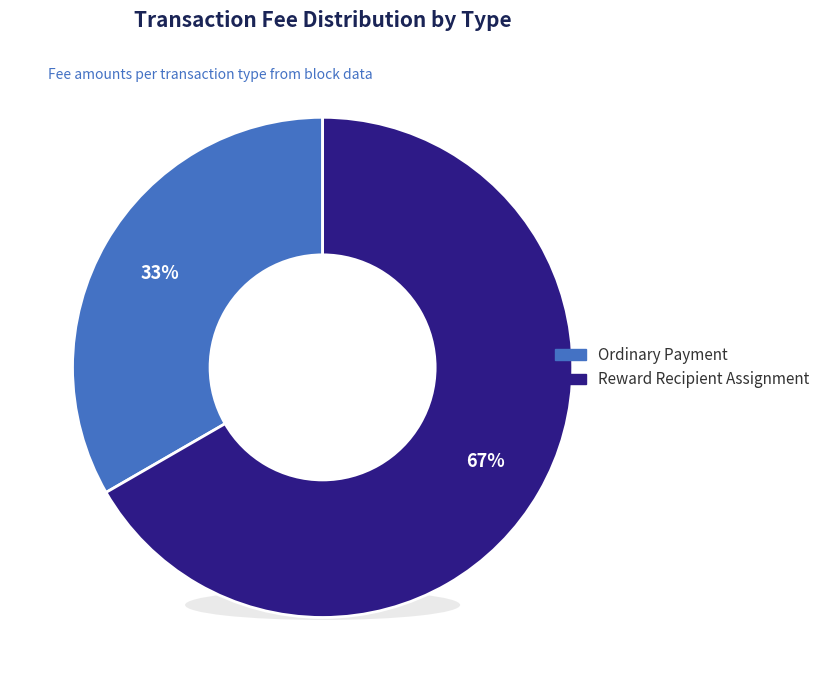

To the nearest percent, what is the difference between the largest and smallest slice percentages?

33%